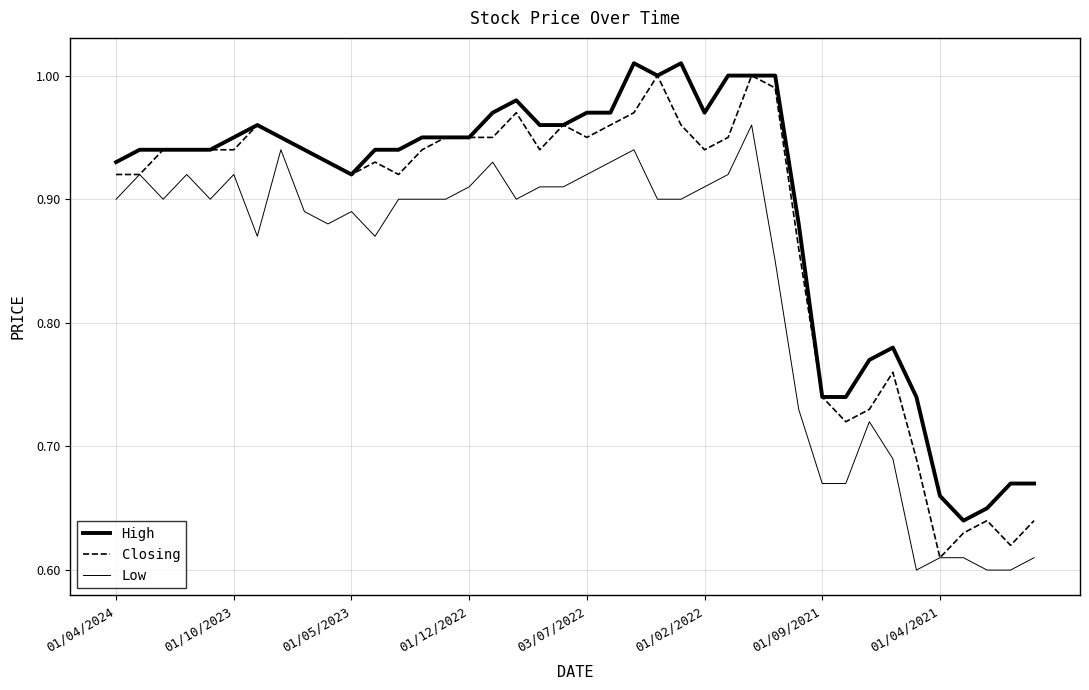

How many lines are shown in the chart?

3